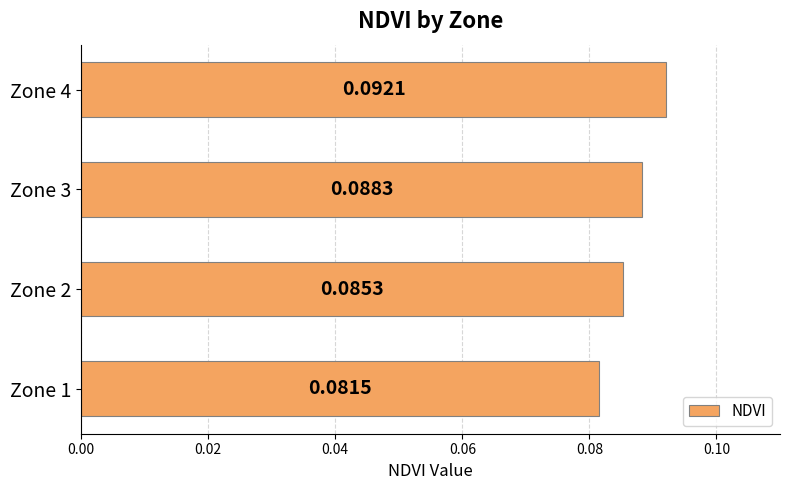

Rank the categories by value from highest to lowest.

Zone 4, Zone 3, Zone 2, Zone 1